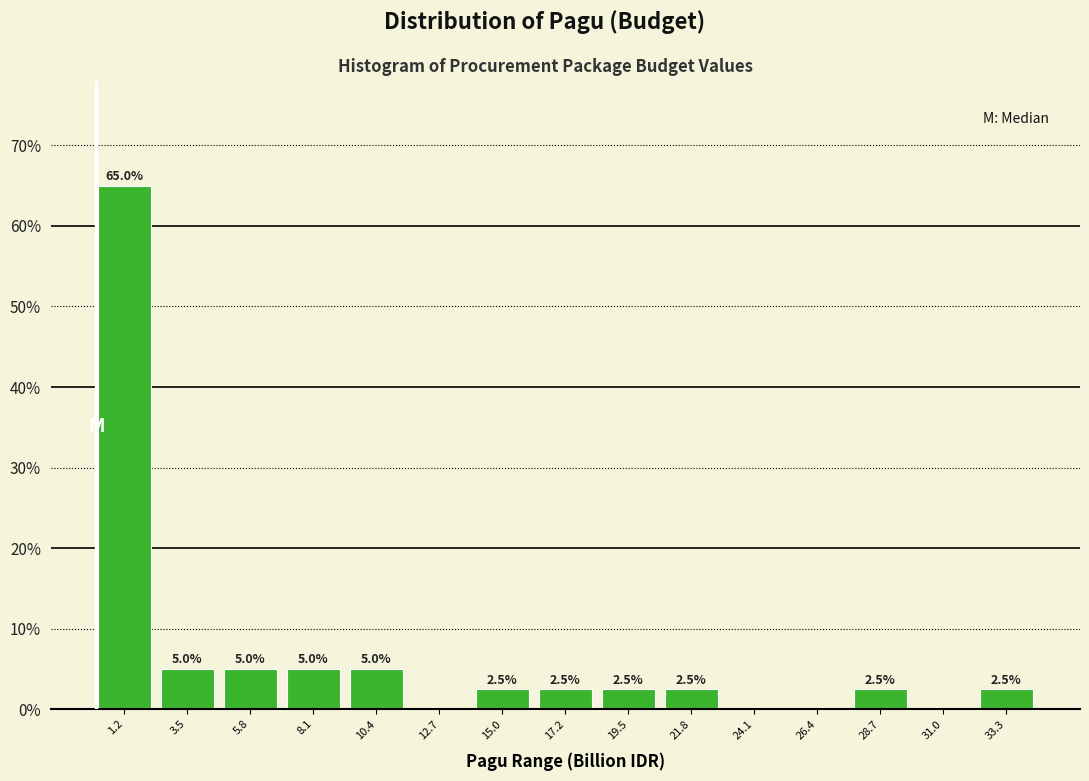

Which range on the x-axis has the tallest bar?

0.0 to 2.5